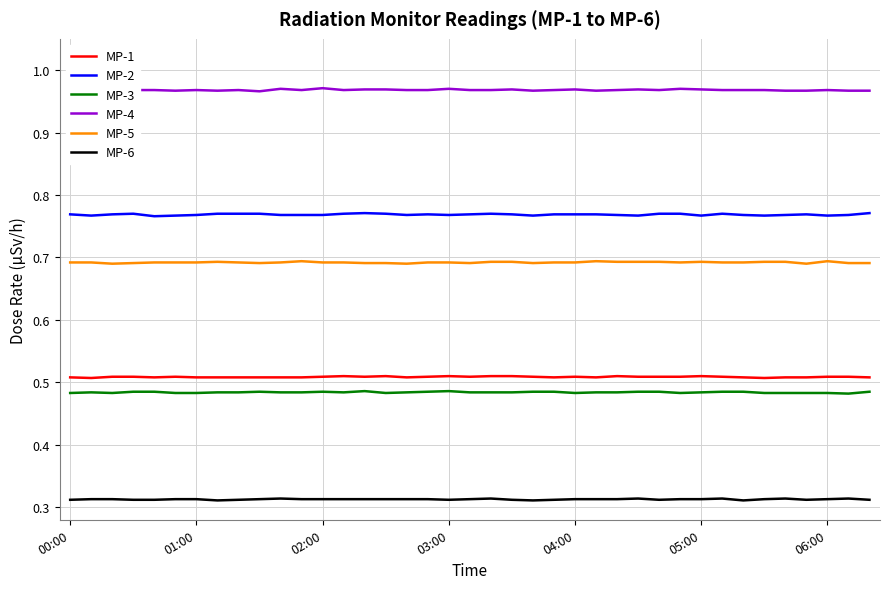

In MP-1, how many points are higher than both neighbors (excluding endpoints)?

7